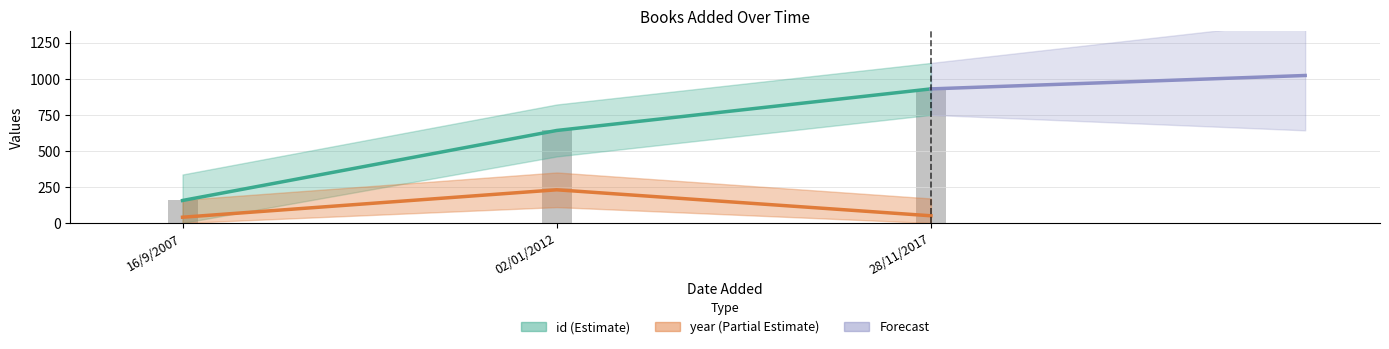

What is the value of the id bar at the 1st from the left?

156